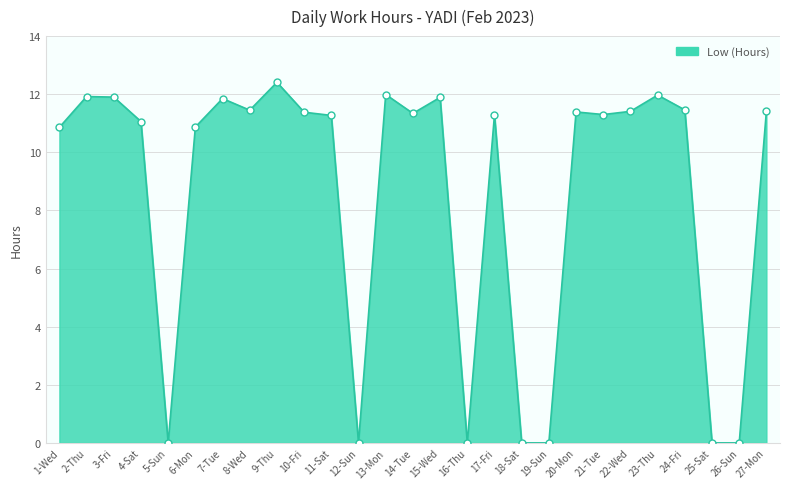

Approximately how many times larger is the value at 20-Mon compared to 23-Thu?

1.0